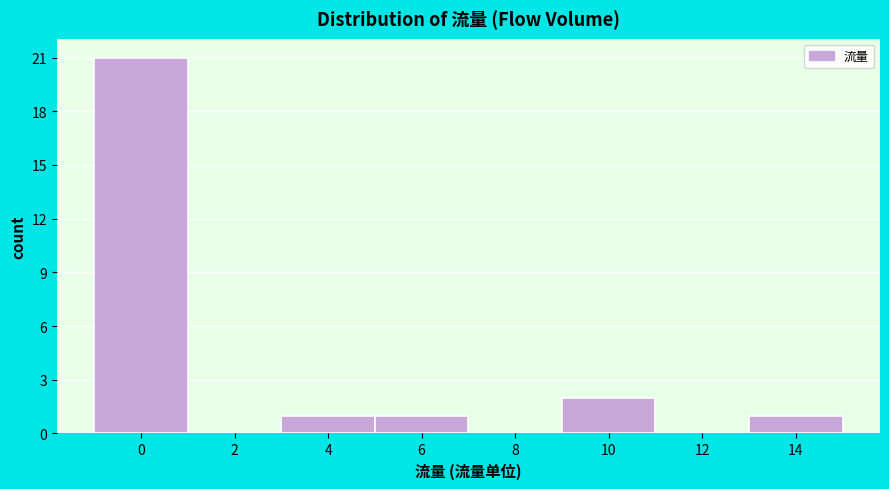

Reading right to left, extract all data points from this chart.

14=1	12=0	10=2	8=0	6=1	4=1	2=0	0=21